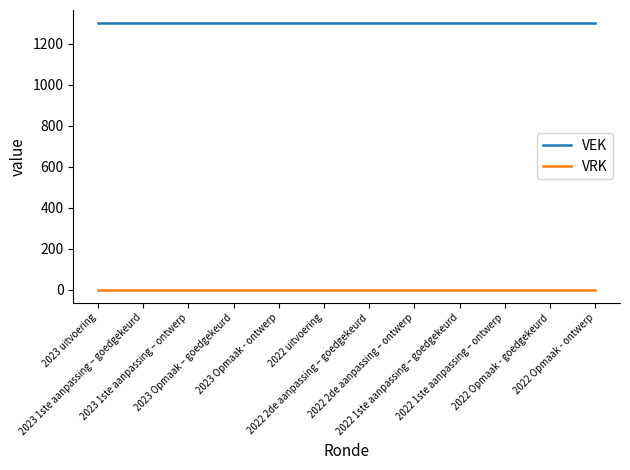

True or false: VEK and VRK cross at least once.

False